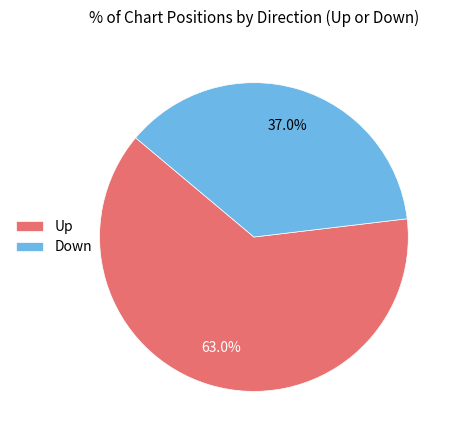

How many segments does this pie chart have?

2